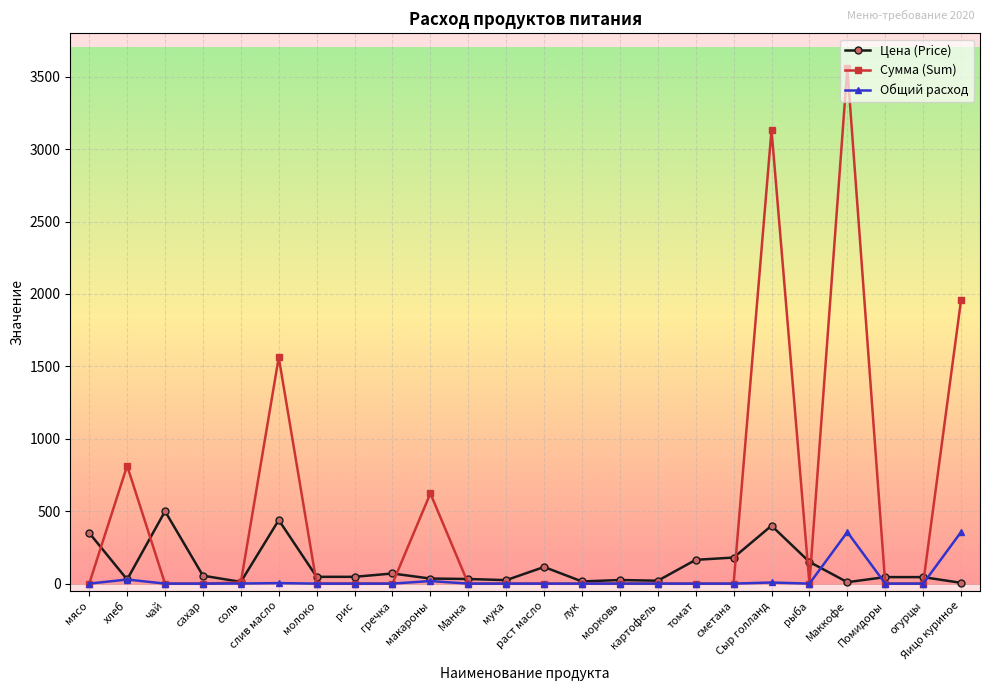

At how many categories does at least one series exceed 1679?

3